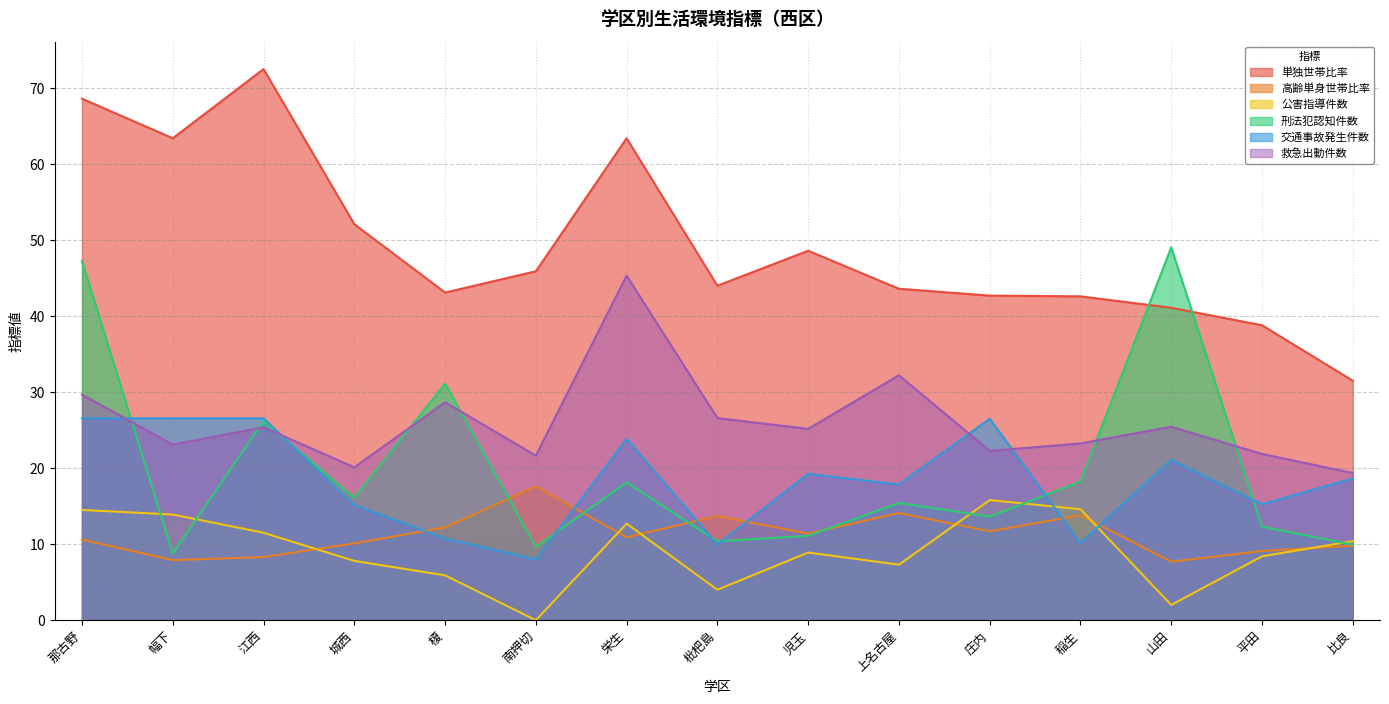

What is the total value across all series at 比良?

99.6